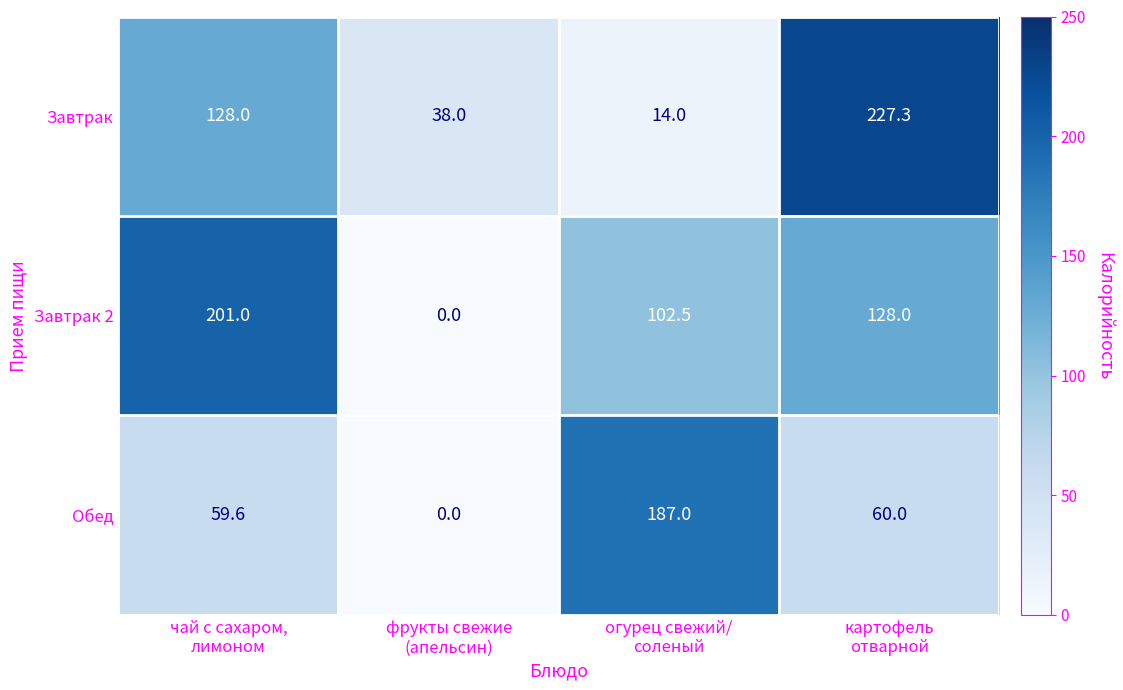

List the series in order of their overall mean, lowest first.

Обед, Завтрак, Завтрак 2